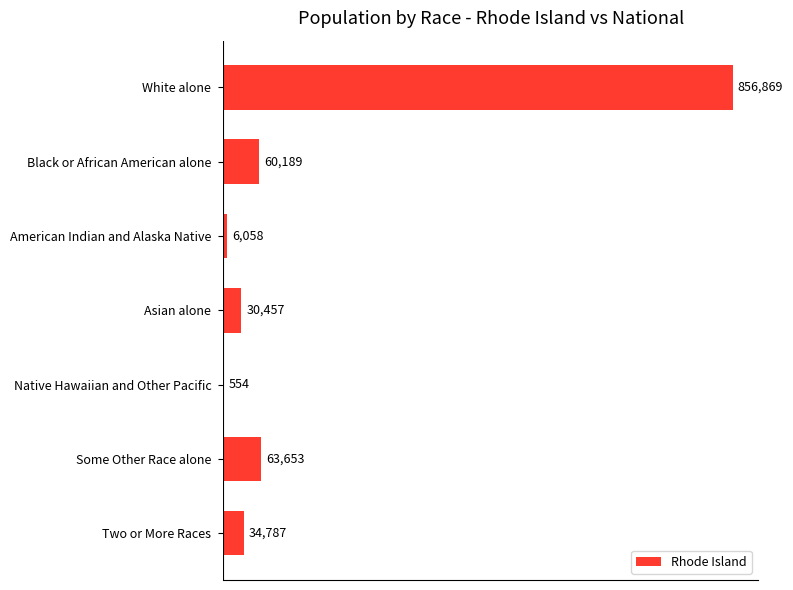

What is the sum of all values?

1052567